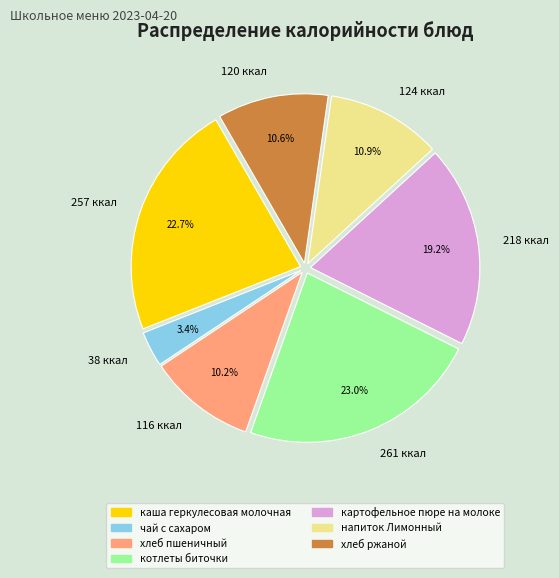

What portion of the pie excludes 38 ккал?

96.6%